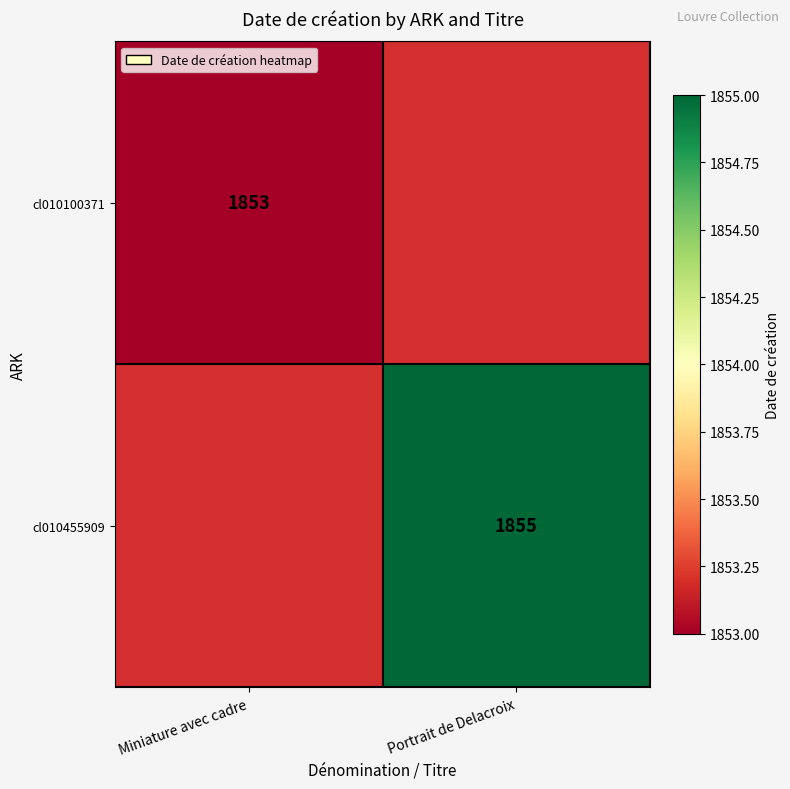

What is the maximum value shown in the chart?

1855